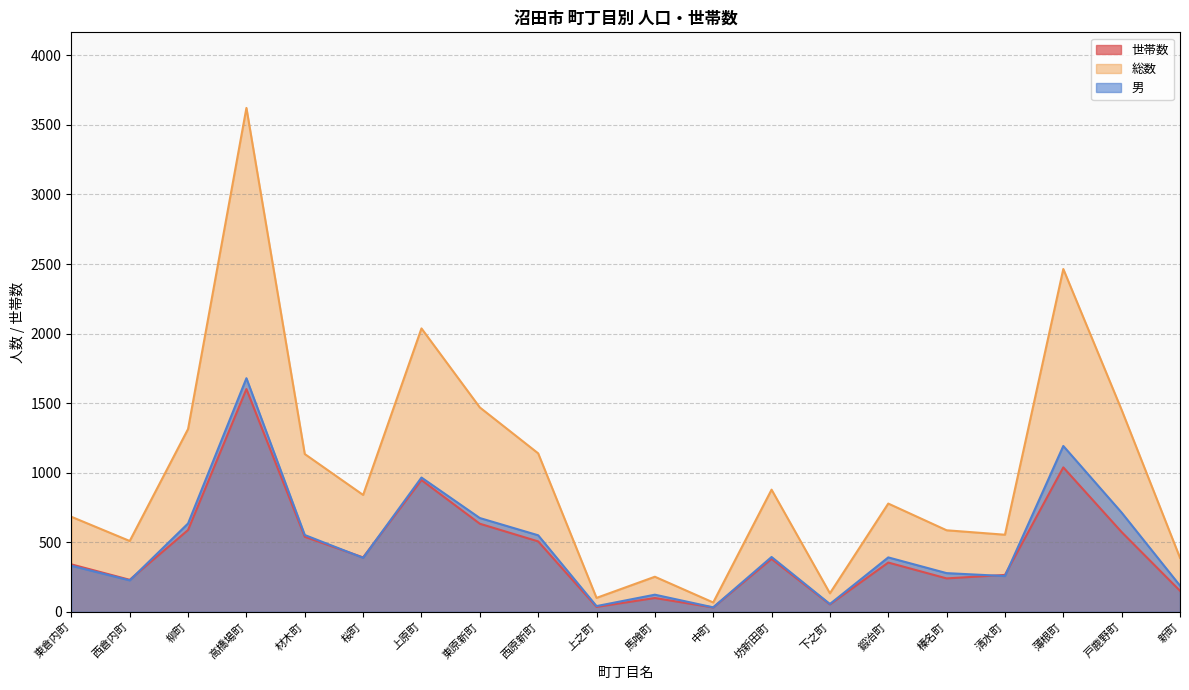

How many data points in 男 are less than 391?

10